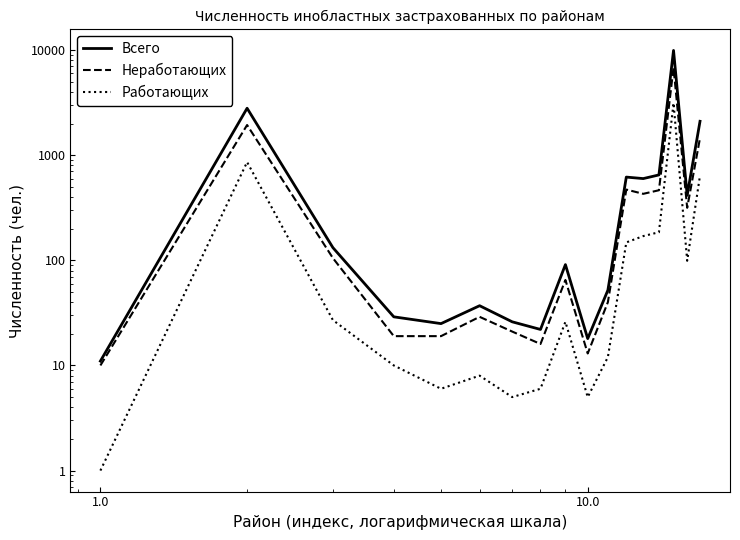

What is the maximum value shown in the chart?

9918